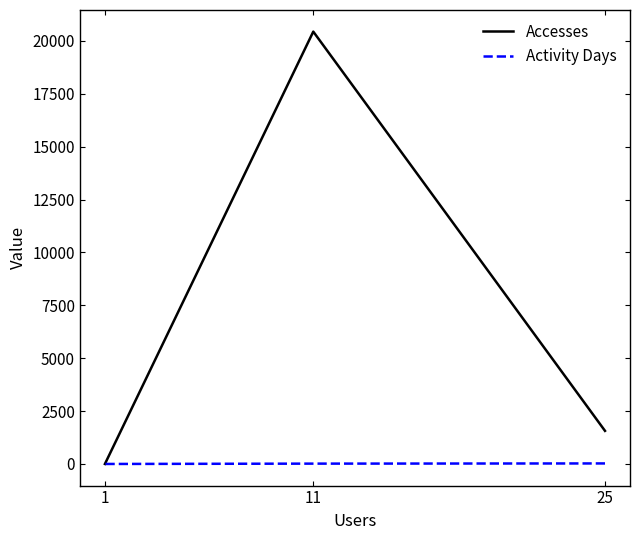

Between 25 and 11, which is larger?

11